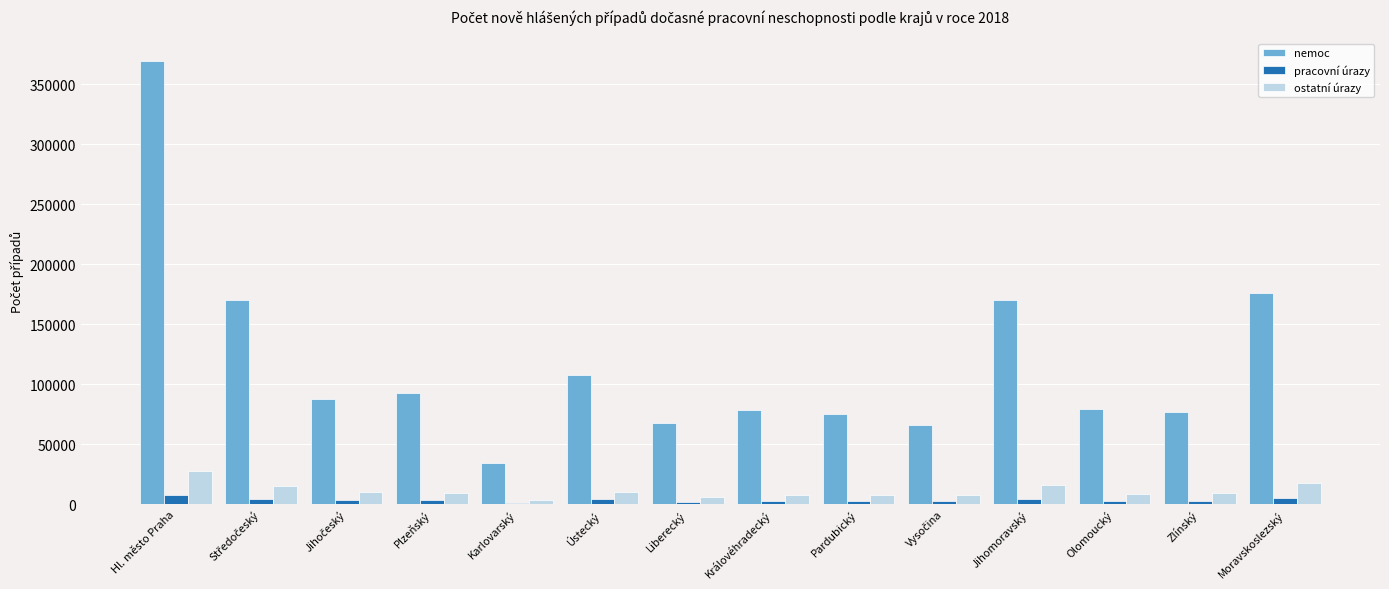

Which series has the largest total across all categories?

nemoc